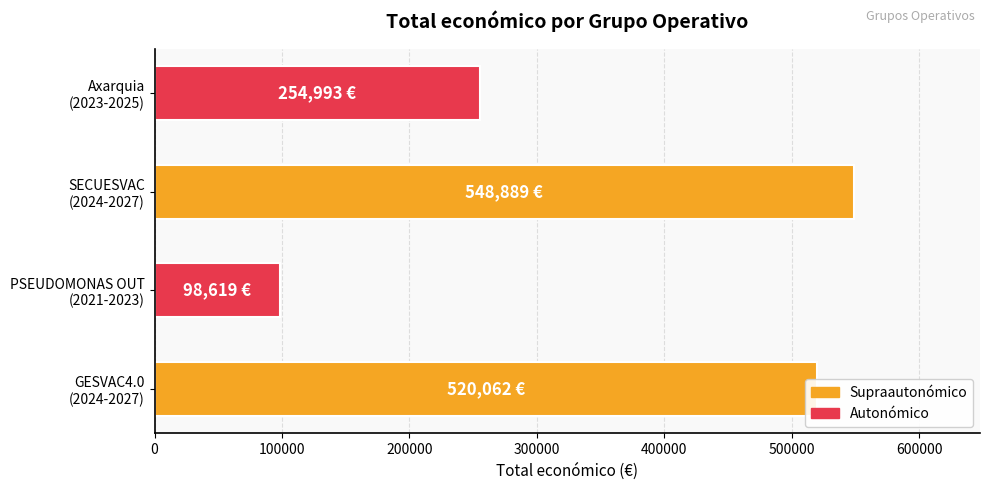

True or false: the data shows 548889 at SECUESVAC
(2024-2027).

True